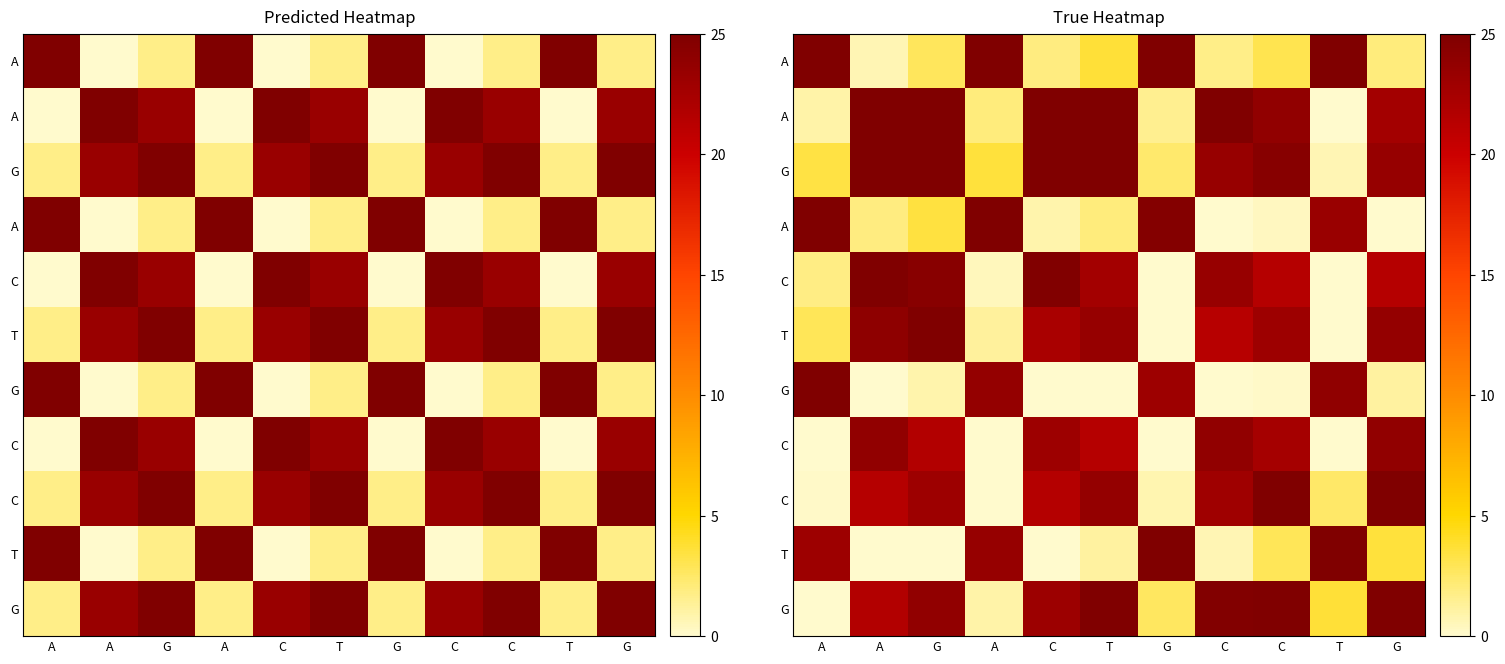

Which has a higher value, A or A?

A